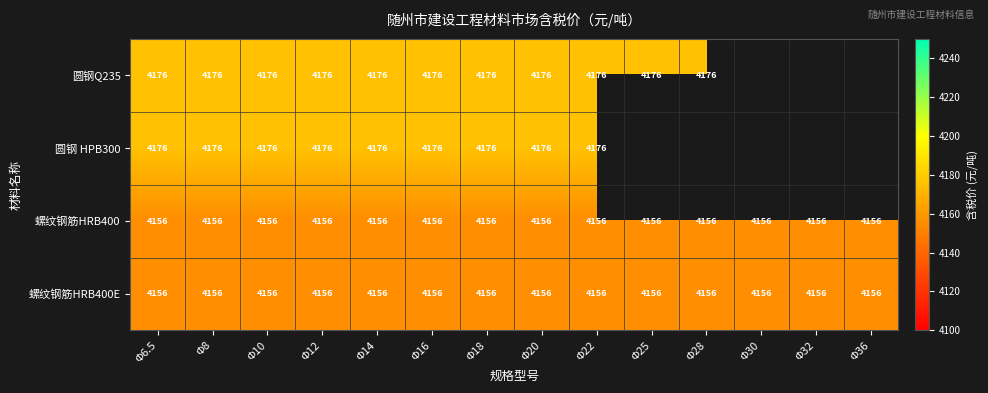

What is the minimum value for 螺纹钢筋HRB400?

4156.0